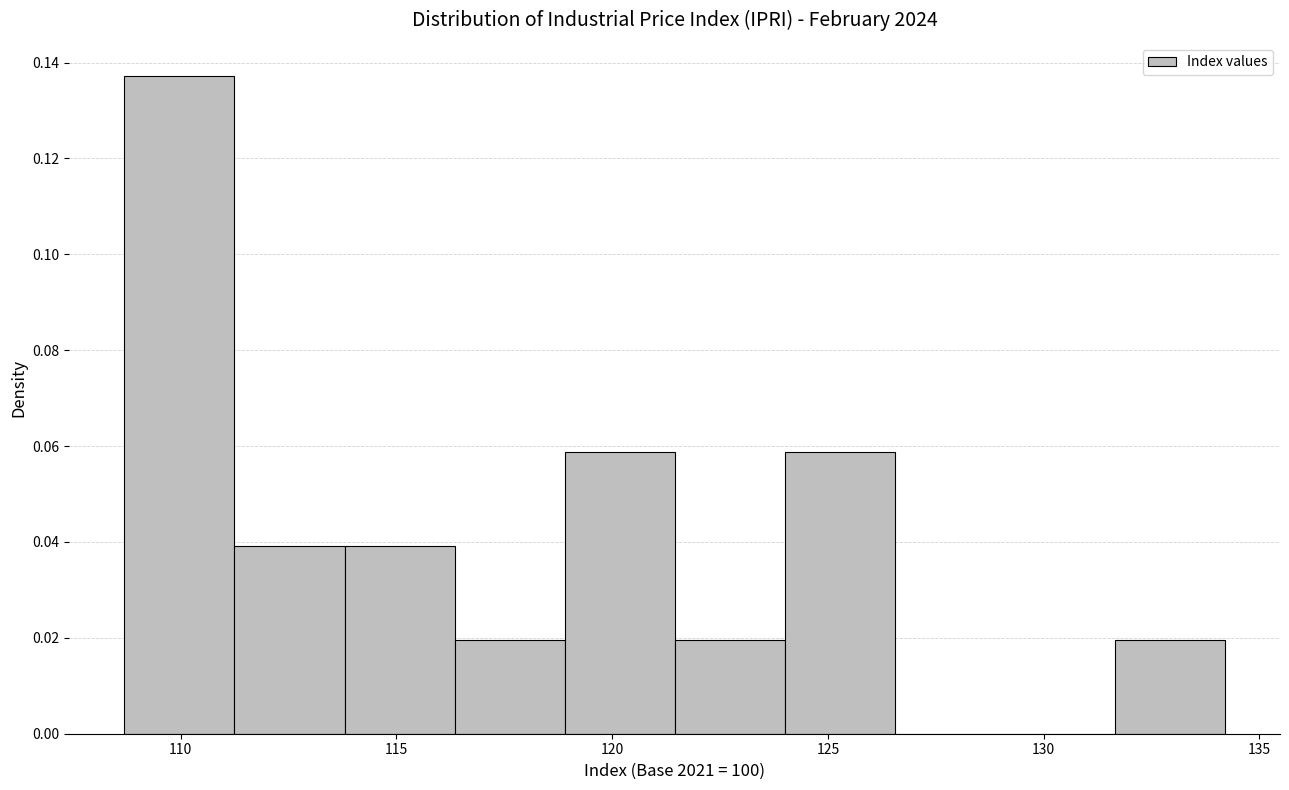

Which range on the x-axis has the tallest bar?

108.70 to 111.25